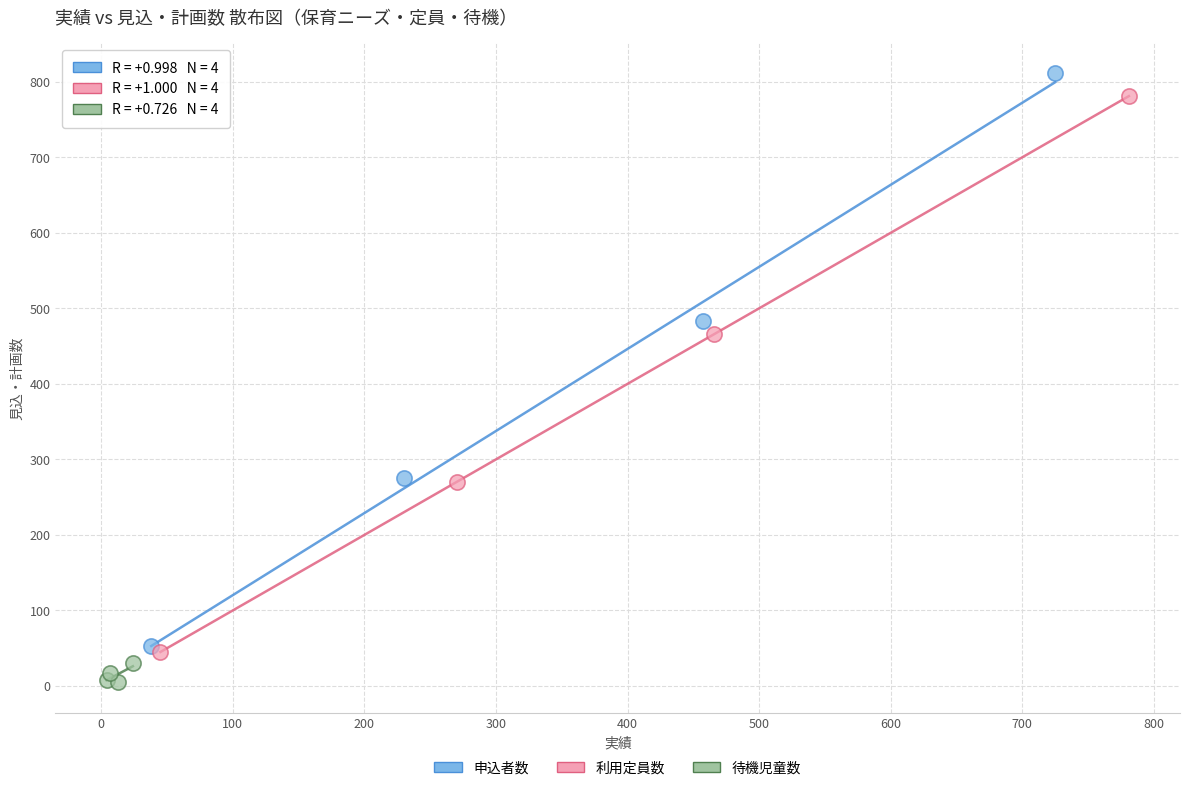

Which series reaches the minimum Y coordinate?

待機児童数